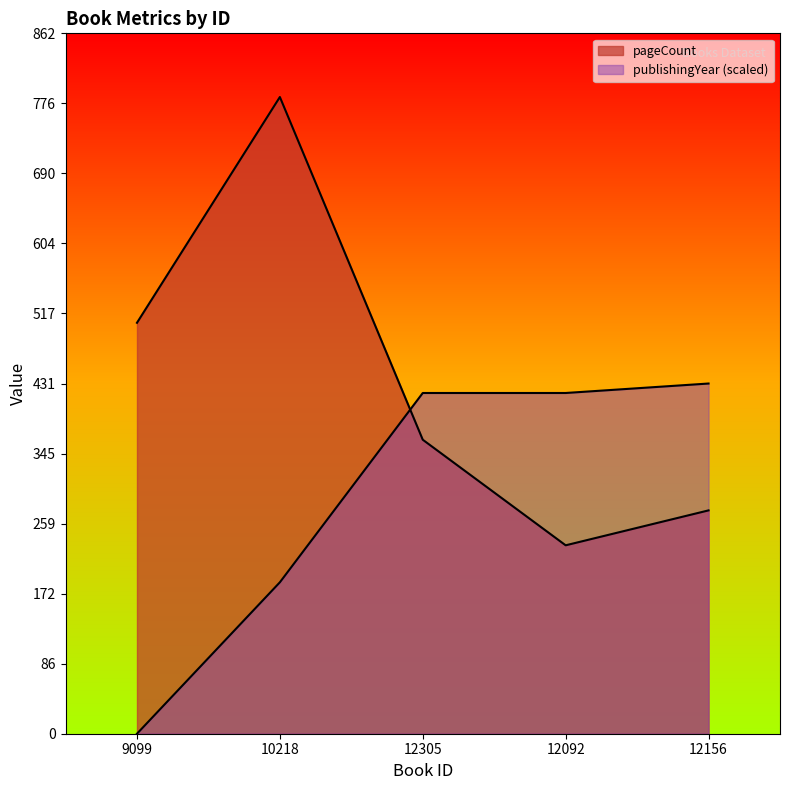

Is it true that publishingYear equals 614.3 at 12092?

False